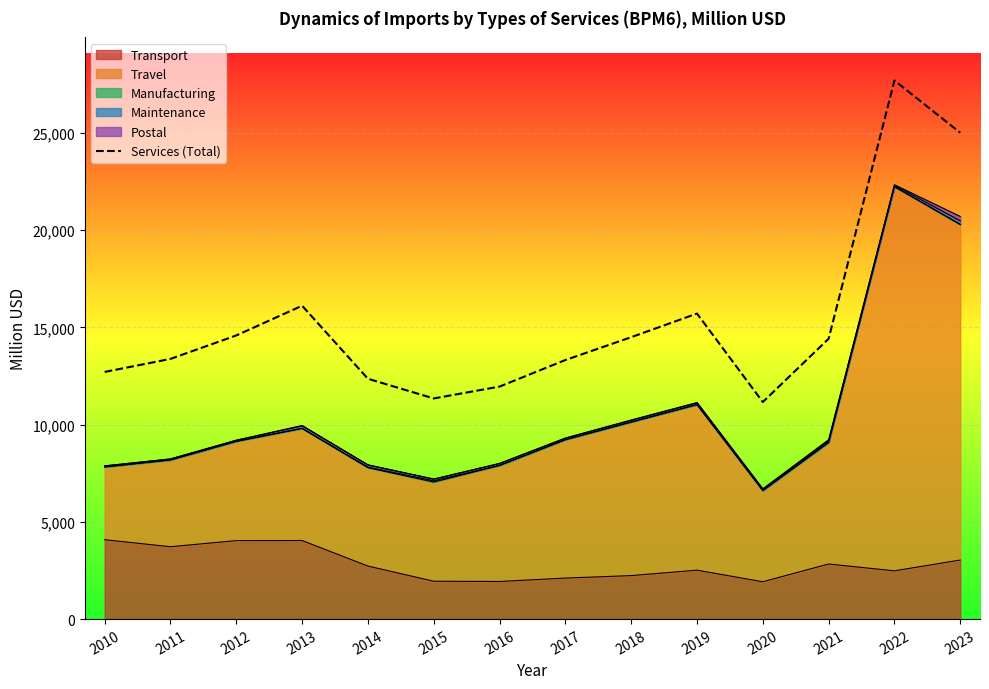

Reading left to right, transcribe all the data shown in this chart.

2010=12712	2011=13383	2012=14589	2013=16119	2014=12362	2015=11349	2016=11959	2017=13324	2018=14500	2019=15715	2020=11164	2021=14420	2022=27703	2023=25015